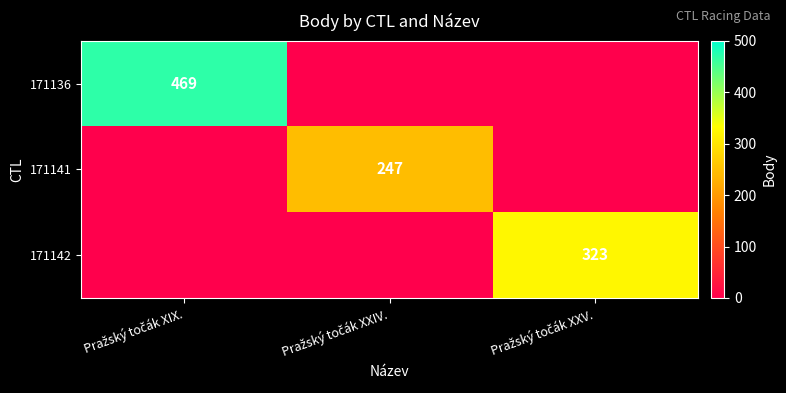

What is the sum of all 171136 values?

469